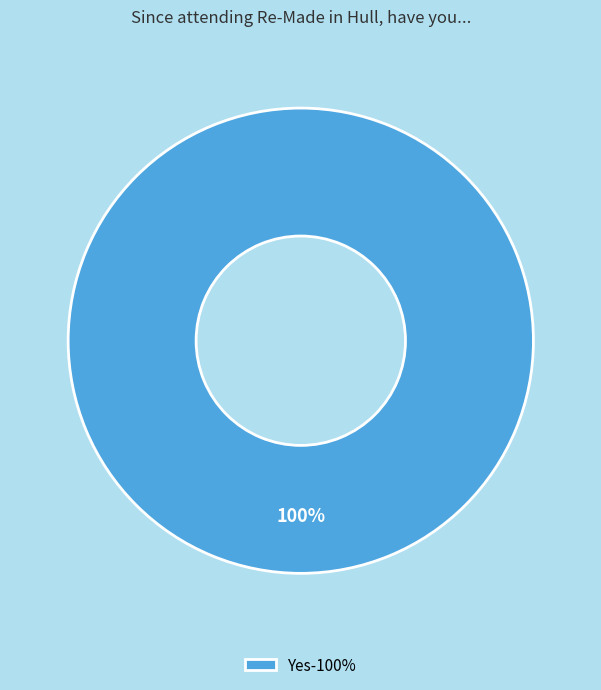

Rank the categories by value from lowest to highest.

Yes-100%